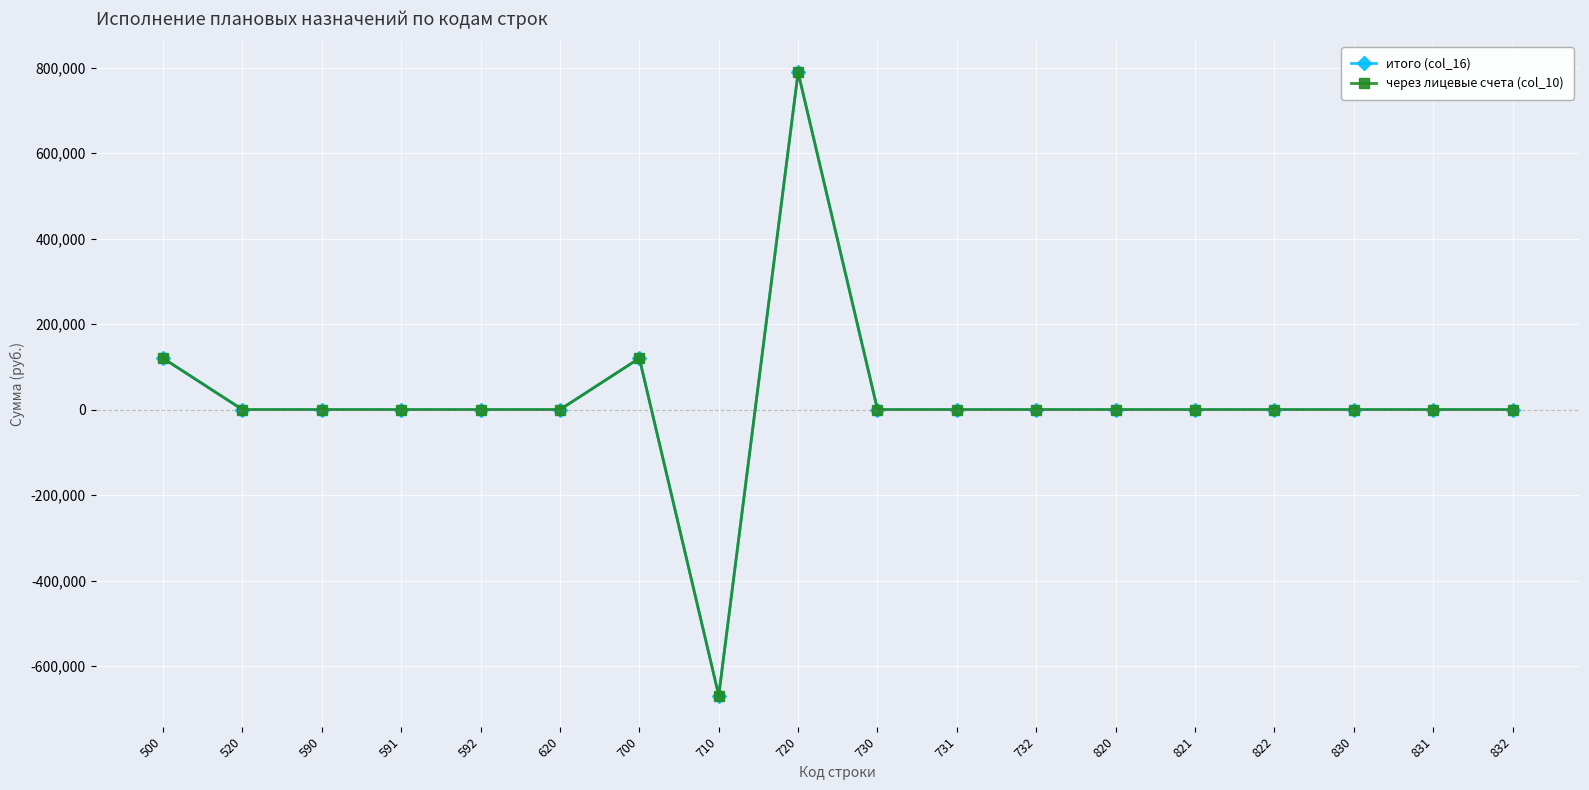

Reading right to left, extract all data points from this chart.

итого (col_16): 0.0	0.0	0.0	0.0	0.0	0.0	0.0	0.0	0.0	789314.6	-669102.0	120212.6	0.0	0.0	0.0	0.0	0.0	120212.6
через лицевые счета (col_10): 0.0	0.0	0.0	0.0	0.0	0.0	0.0	0.0	0.0	789314.6	-669102.0	120212.6	0.0	0.0	0.0	0.0	0.0	120212.6